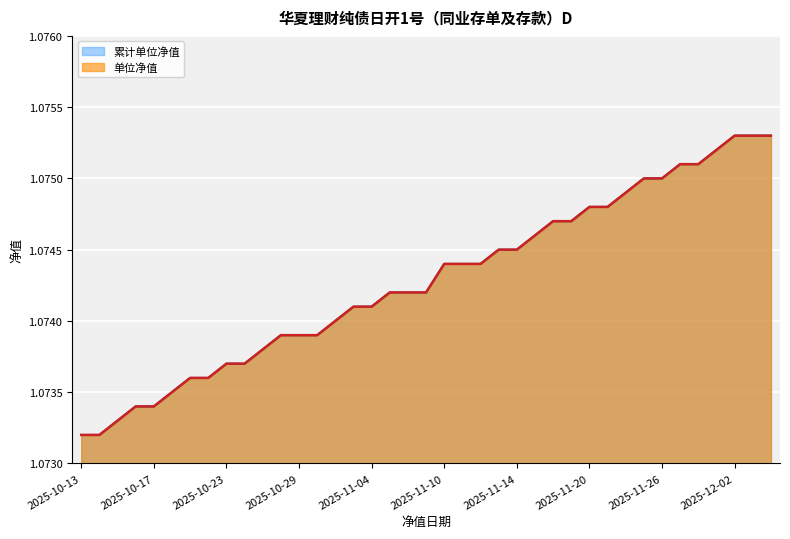

True or false: 单位净值 has a value of 1.1 at 2025-11-28.

True